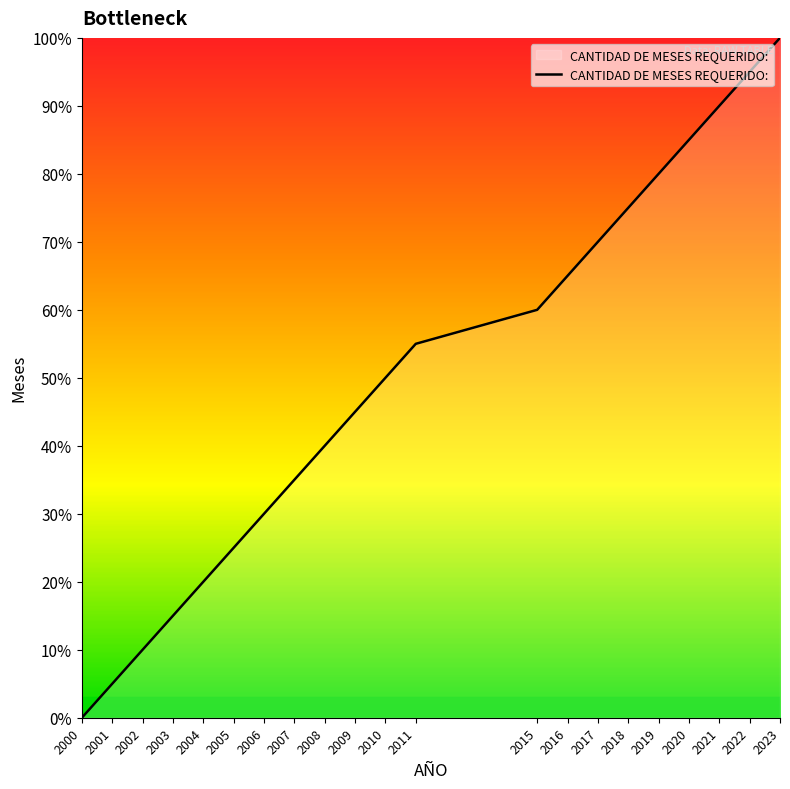

What is the difference between the values at 2017 and 2003?

55.0